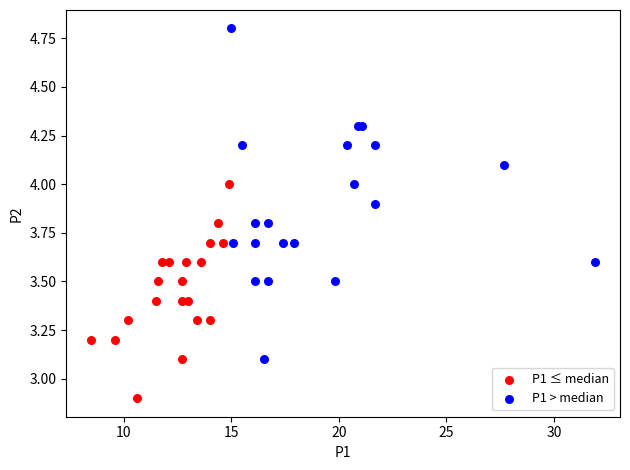

Which series reaches the minimum Y coordinate?

P1 ≤ median